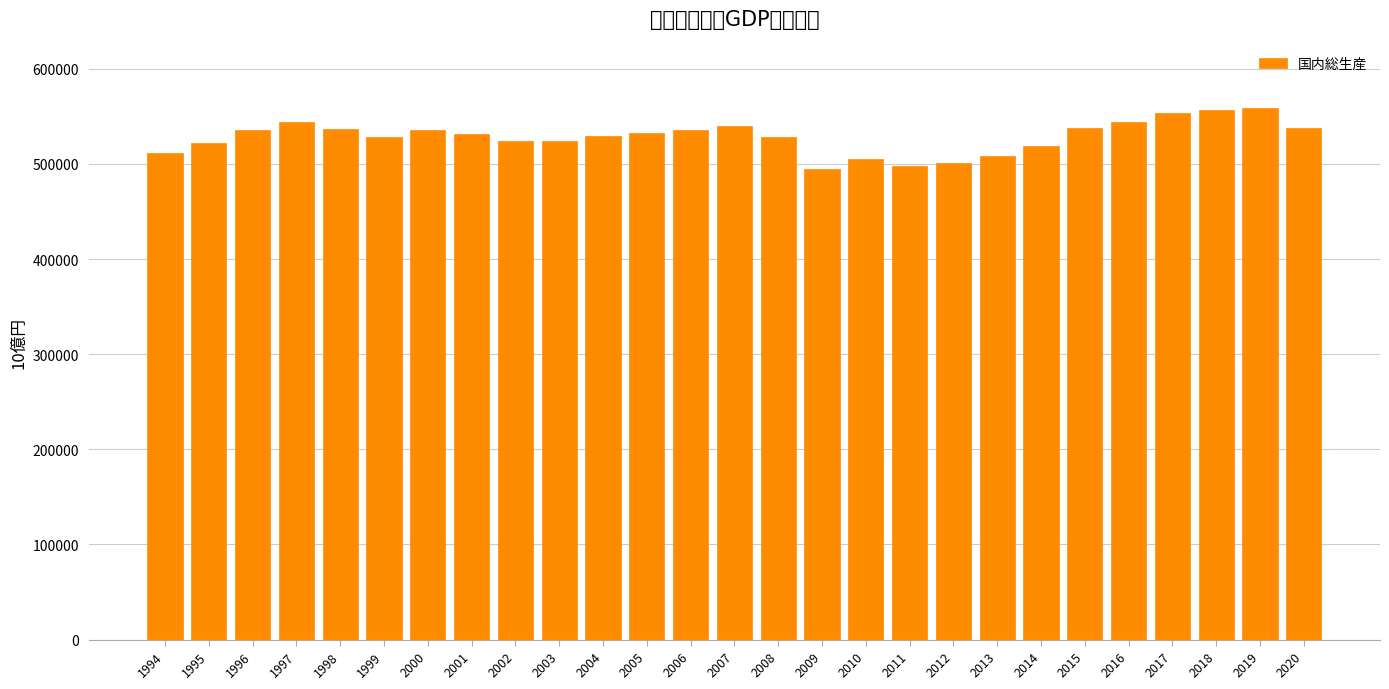

What is the difference between the maximum and minimum values?

63552.8